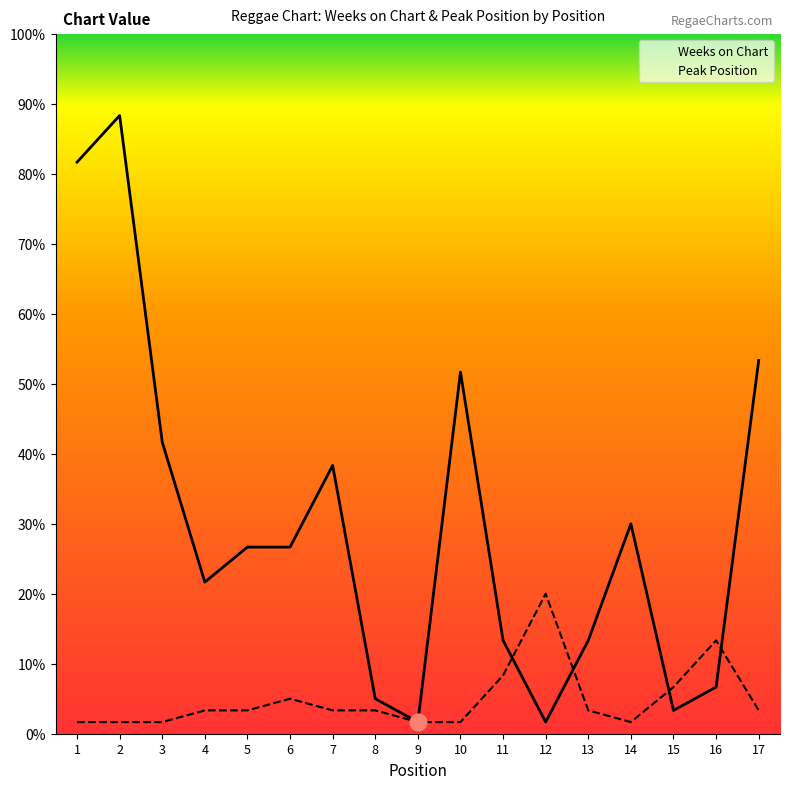

List the series in order of their overall mean, lowest first.

Peak Position, Weeks on Chart